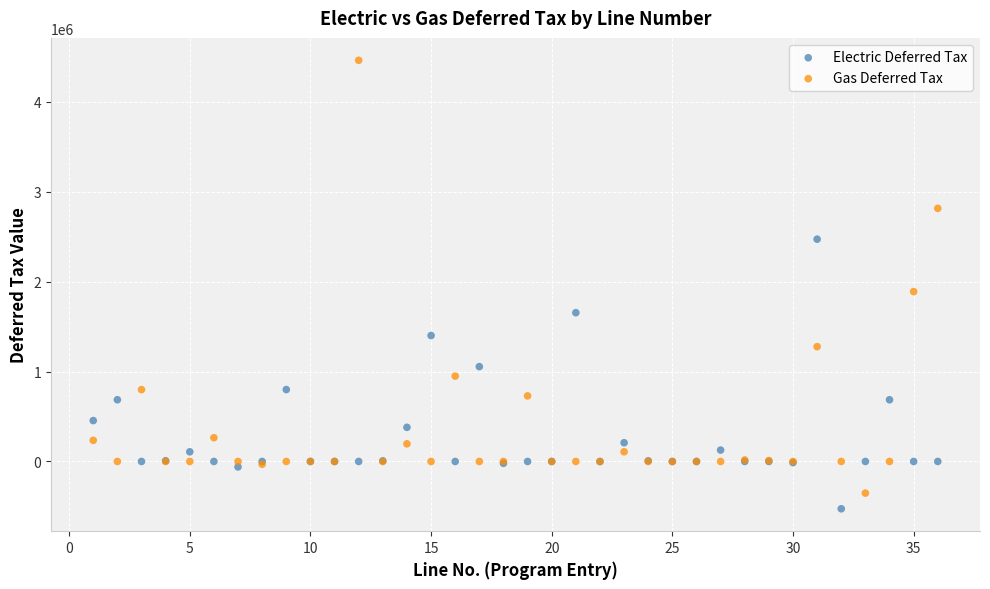

Which series has the widest spread of Y values?

Gas Deferred Tax